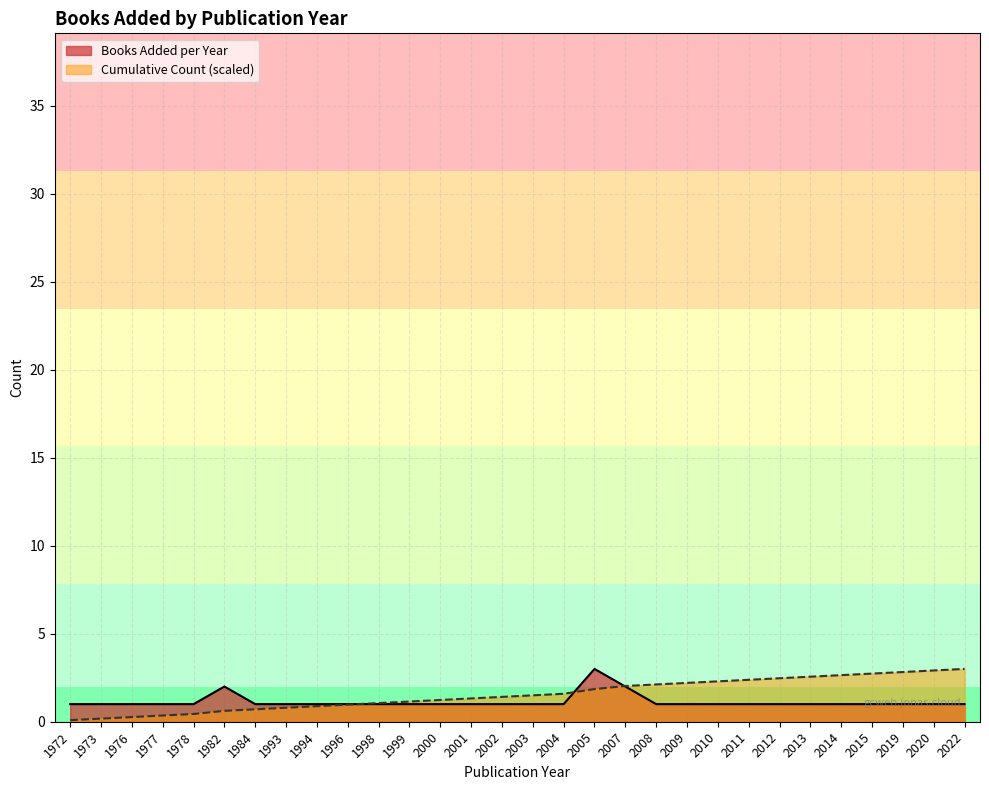

What value does the Books Added per Year series have at 2000?

1.0